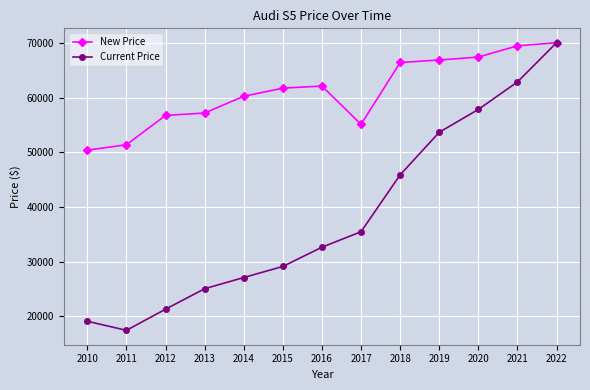

List the series in order of their overall mean, highest first.

New Price, Current Price